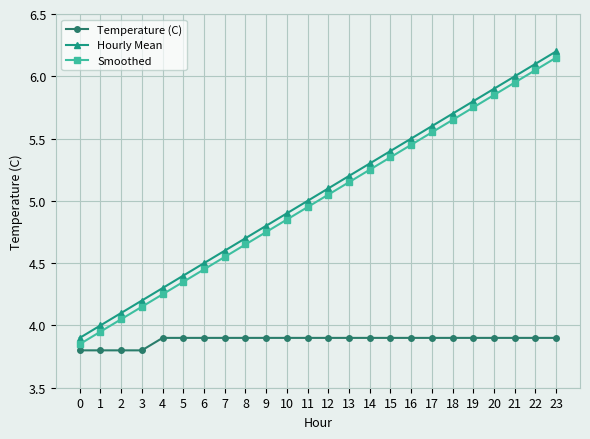

Does the chart display data point markers on the line(s)?

Yes